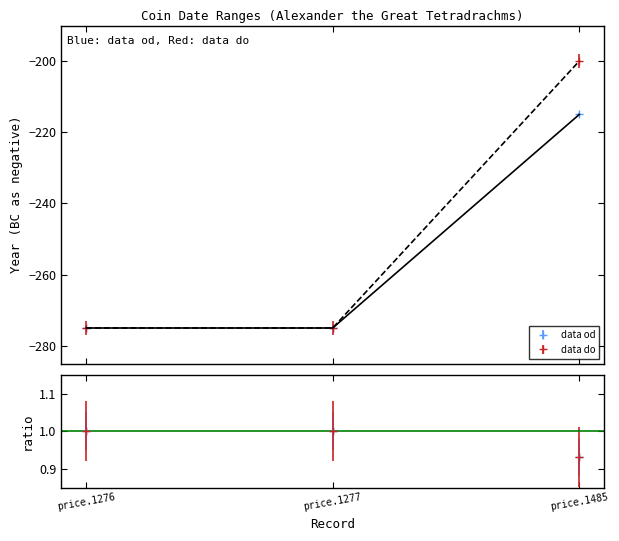

At how many categories does at least one series exceed -241?

1